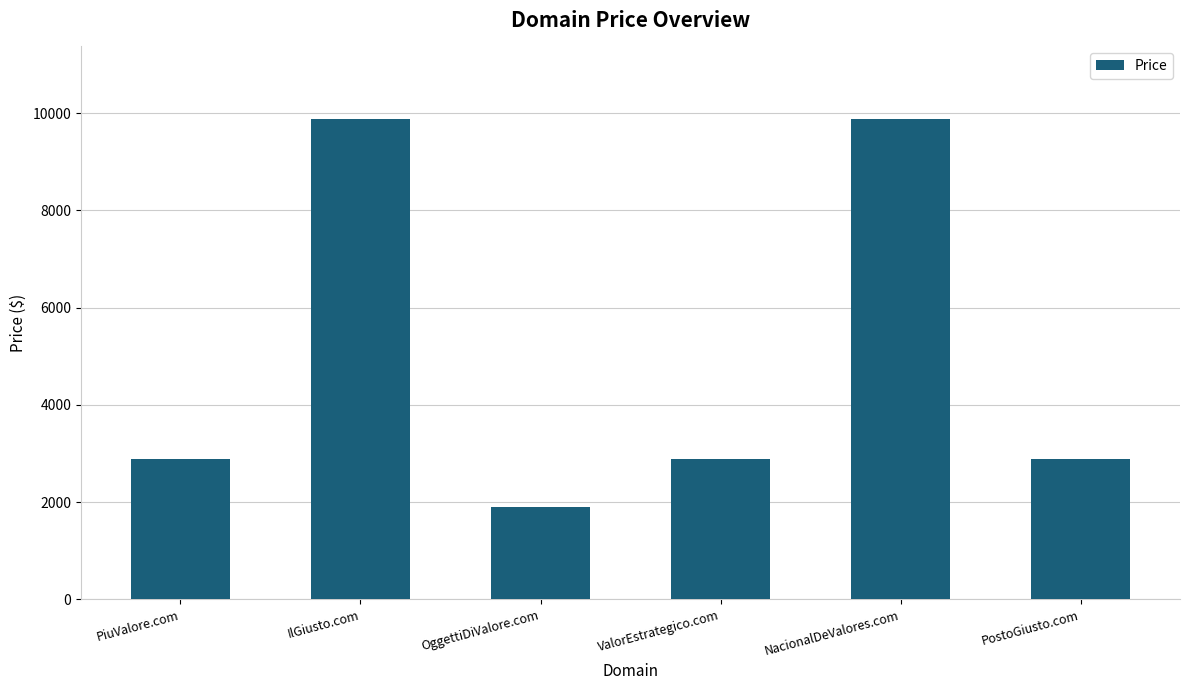

Reading right to left, extract all data points from this chart.

PostoGiusto.com=2888	NacionalDeValores.com=9888	ValorEstrategico.com=2888	OggettiDiValore.com=1888	IlGiusto.com=9888	PiuValore.com=2888